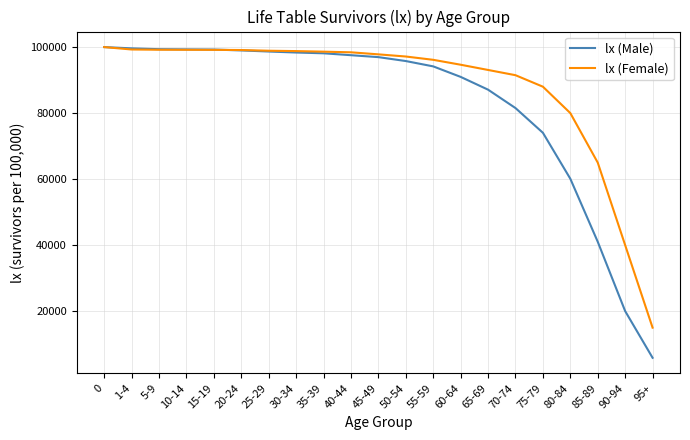

Which series changed the most between 30-34 and 65-69?

lx (Male)